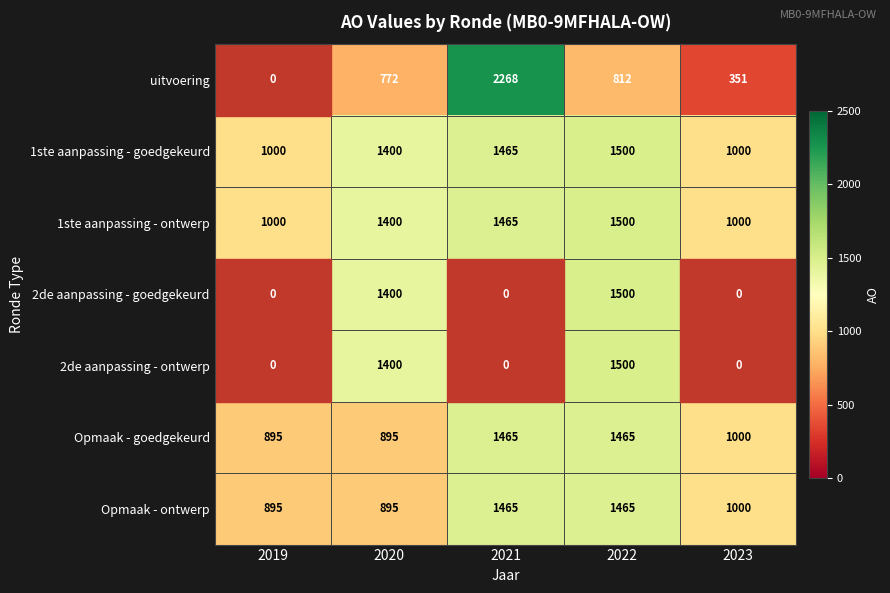

Count the number of data series in this chart.

7